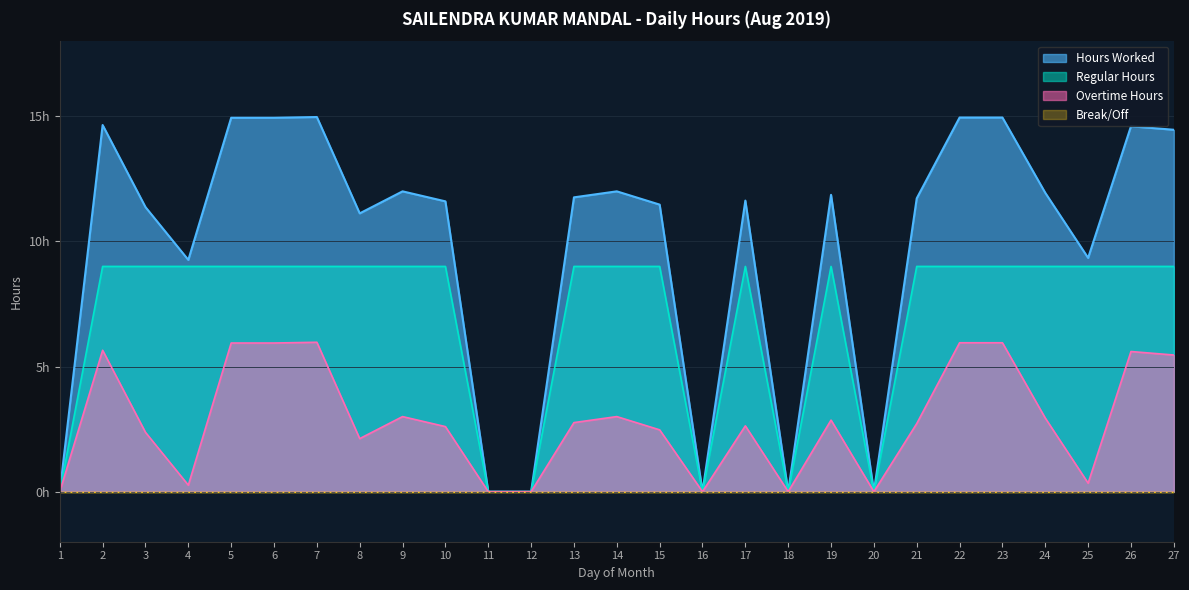

Which has a higher value, 11 or 7?

7